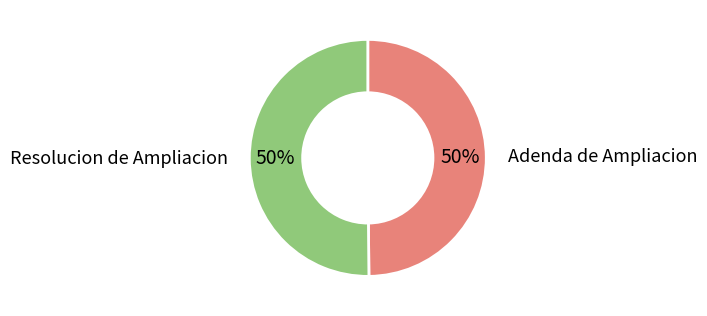

To the nearest percent, what is the combined percentage of Resolucion de Ampliacion and Adenda de Ampliacion?

100%